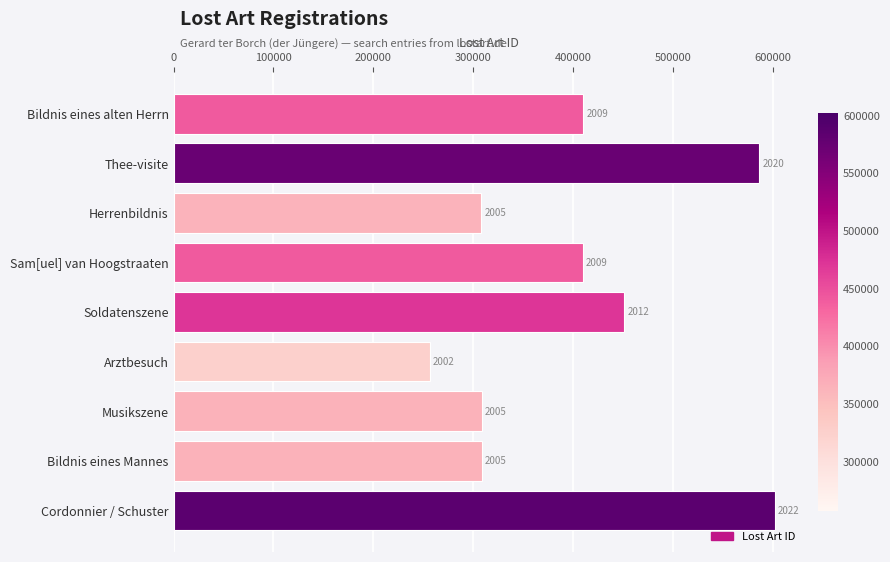

What is the sum of all values?

3642774